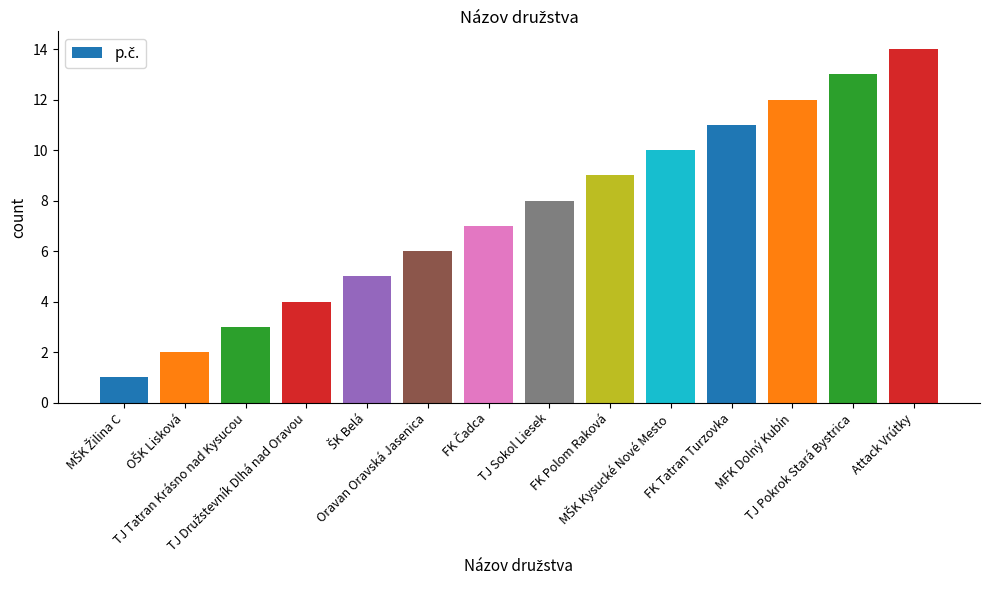

Is it true that the value at TJ Pokrok Stará Bystrica is 13?

True